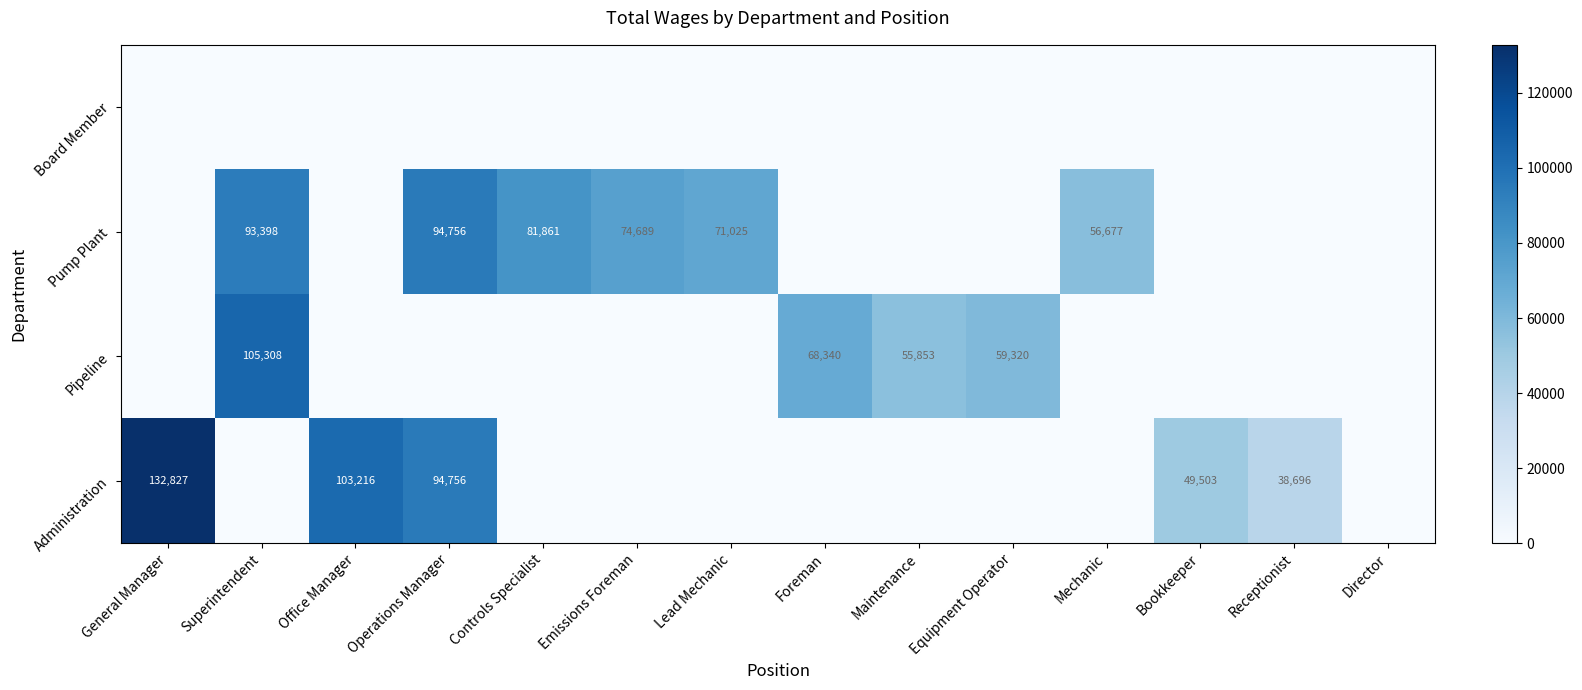

The value of Pump Plant at Controls Specialist is 146872. True or false?

False